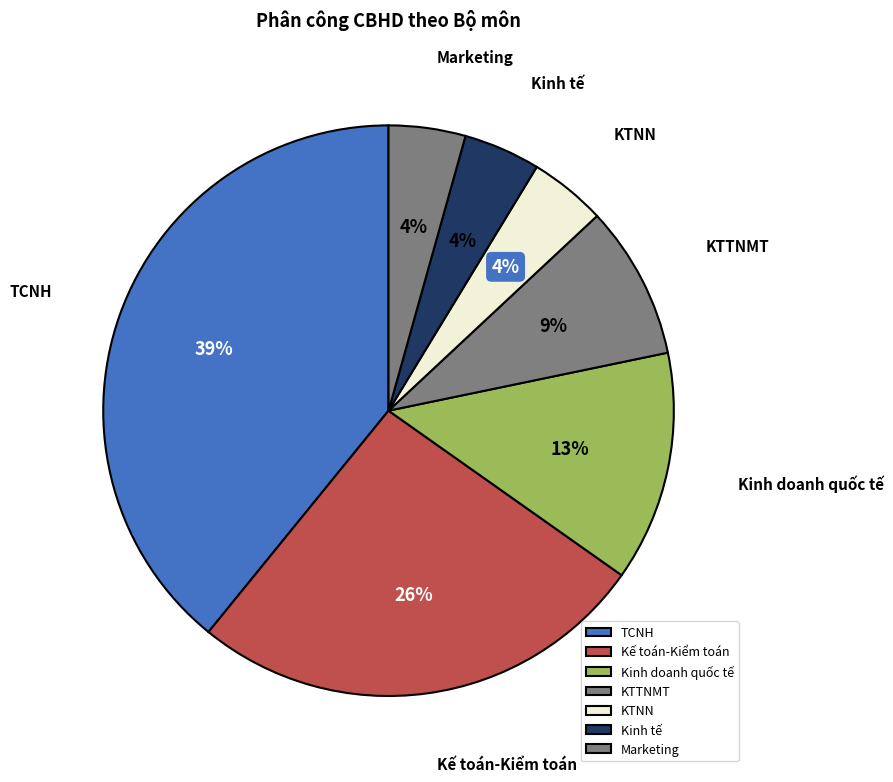

Is the sum of Marketing and KTNN greater than half?

No